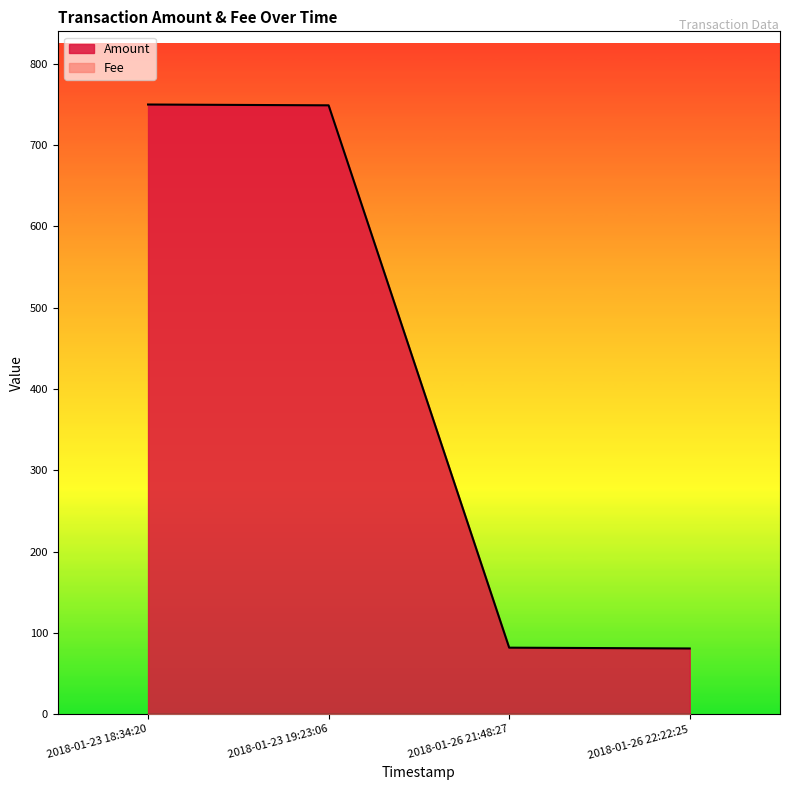

What is the maximum value shown in the chart?

750